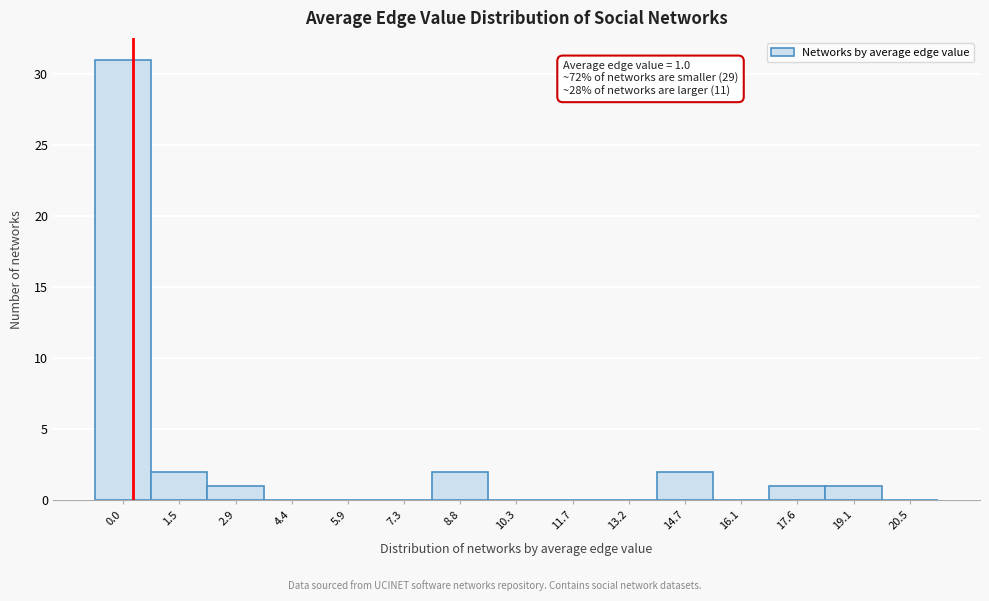

Reading left to right, extract all data points from this chart.

0.0=31	1.5=2	2.9=1	4.4=0	5.9=0	7.3=0	8.8=2	10.3=0	11.7=0	13.2=0	14.7=2	16.1=0	17.6=1	19.1=1	20.5=0